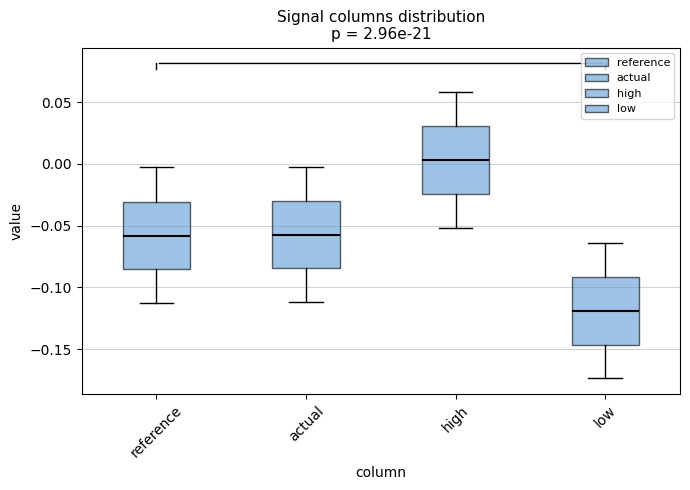

Reading left to right, transcribe this box plot: for each box, give where its median line is, the range the box spans, and where its two whiskers end, as read against the y-axis. The values are not printed on the chart, so give them approximately, as read against the axis.

reference: median -0.060, box -0.085 to -0.030, whiskers -0.115 to -0.005
actual: median -0.055, box -0.085 to -0.030, whiskers -0.110 to -0.005
high: median 0.005, box -0.025 to 0.030, whiskers -0.050 to 0.060
low: median -0.120, box -0.145 to -0.090, whiskers -0.175 to -0.065